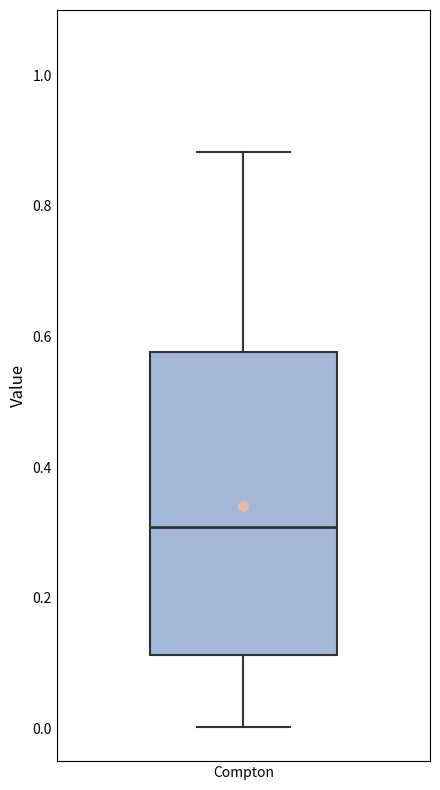

Read this box plot against the y-axis: the position of the median line, the range covered by the box, and the ends of both whiskers. The values are not printed on the chart, so give them approximately, as read against the axis.

median 0.30, box 0.12 to 0.58, whiskers 0.00 to 0.88